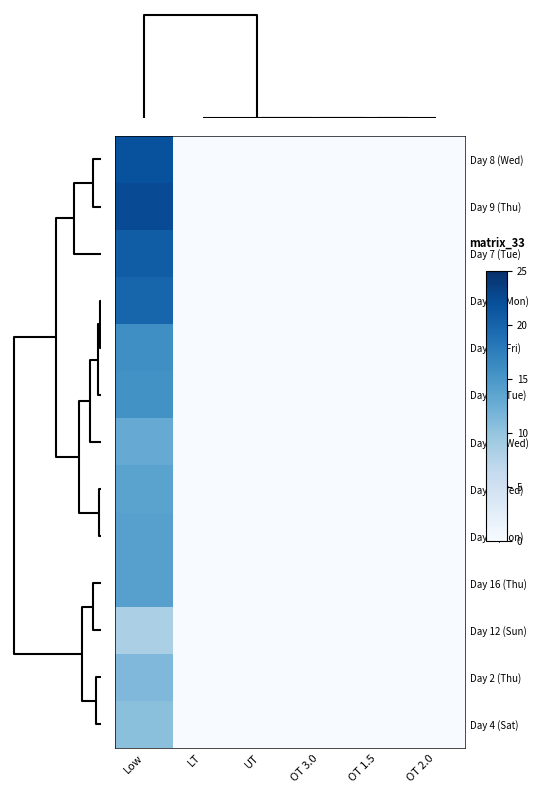

Reading right to left, list all the values displayed in this chart.

Day 8 (Wed): OT 2.0=0.0	OT 1.5=0.0	OT 3.0=0.0	UT=0.0	LT=0.0	Low=21.9
Day 9 (Thu): OT 2.0=0.0	OT 1.5=0.0	OT 3.0=0.0	UT=0.0	LT=0.0	Low=22.3
Day 7 (Tue): OT 2.0=0.0	OT 1.5=0.0	OT 3.0=0.0	UT=0.0	LT=0.0	Low=20.6
Day 20 (Mon): OT 2.0=0.0	OT 1.5=0.0	OT 3.0=0.0	UT=0.0	LT=0.0	Low=19.9
Day 10 (Fri): OT 2.0=0.0	OT 1.5=0.0	OT 3.0=0.0	UT=0.0	LT=0.0	Low=15.8
Day 14 (Tue): OT 2.0=0.0	OT 1.5=0.0	OT 3.0=0.0	UT=0.0	LT=0.0	Low=15.6
Day 15 (Wed): OT 2.0=0.0	OT 1.5=0.0	OT 3.0=0.0	UT=0.0	LT=0.0	Low=12.9
Day 1 (Wed): OT 2.0=0.0	OT 1.5=0.0	OT 3.0=0.0	UT=0.0	LT=0.0	Low=13.8
Day 6 (Mon): OT 2.0=0.0	OT 1.5=0.0	OT 3.0=0.0	UT=0.0	LT=0.0	Low=14.0
Day 16 (Thu): OT 2.0=0.0	OT 1.5=0.0	OT 3.0=0.0	UT=0.0	LT=0.0	Low=14.1
Day 12 (Sun): OT 2.0=0.0	OT 1.5=0.0	OT 3.0=0.0	UT=0.0	LT=0.0	Low=8.4
Day 2 (Thu): OT 2.0=0.0	OT 1.5=0.0	OT 3.0=0.0	UT=0.0	LT=0.0	Low=11.3
Day 4 (Sat): OT 2.0=0.0	OT 1.5=0.0	OT 3.0=0.0	UT=0.0	LT=0.0	Low=10.5